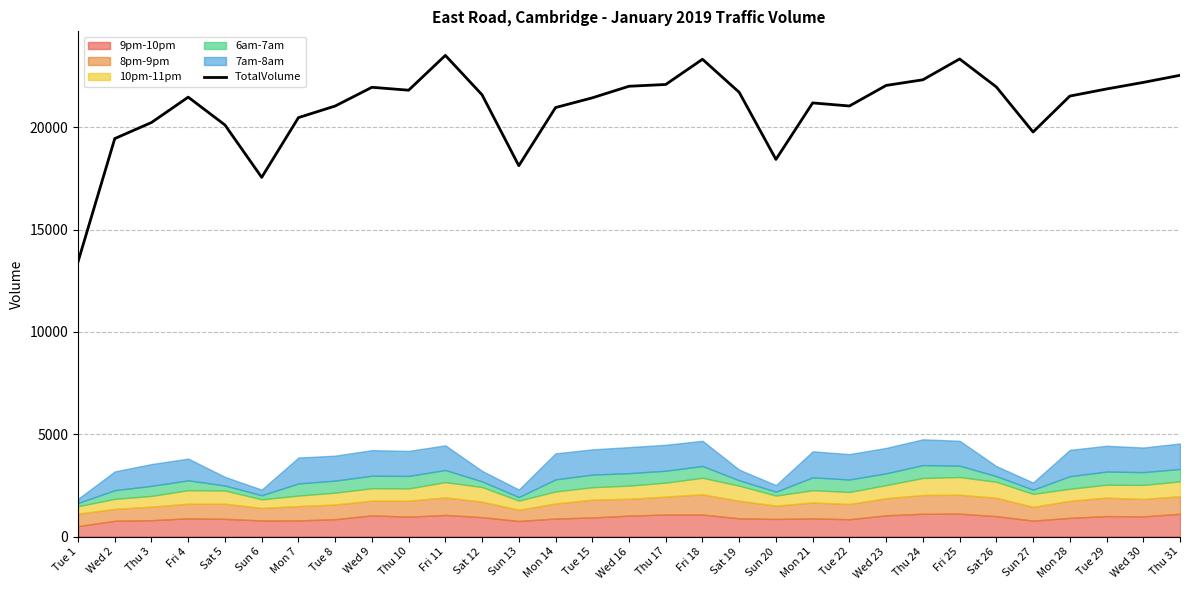

Rank the categories by value from lowest to highest.

Tue 1, Sun 6, Sun 13, Sun 20, Wed 2, Sun 27, Sat 5, Thu 3, Mon 7, Mon 14, Tue 8, Tue 22, Mon 21, Tue 15, Fri 4, Mon 28, Sat 12, Sat 19, Thu 10, Tue 29, Wed 9, Sat 26, Wed 16, Wed 23, Thu 17, Wed 30, Thu 24, Thu 31, Fri 18, Fri 25, Fri 11